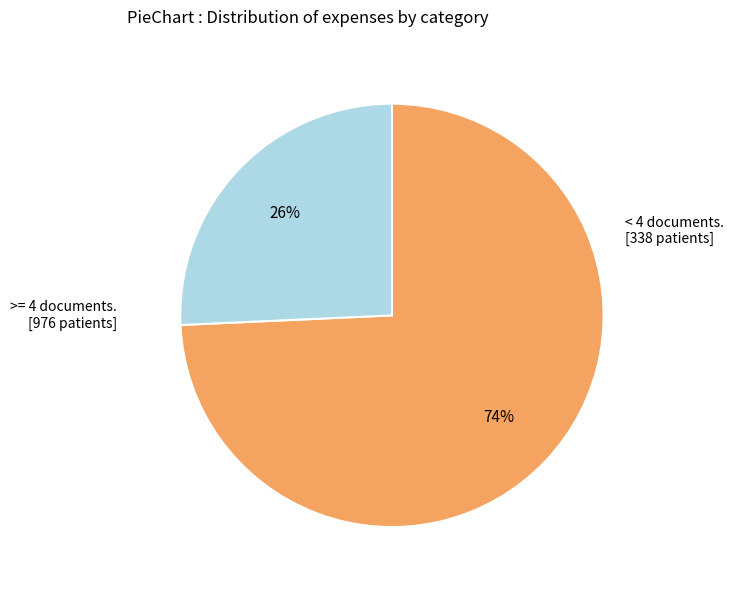

To the nearest percent, what is the average slice percentage?

50%